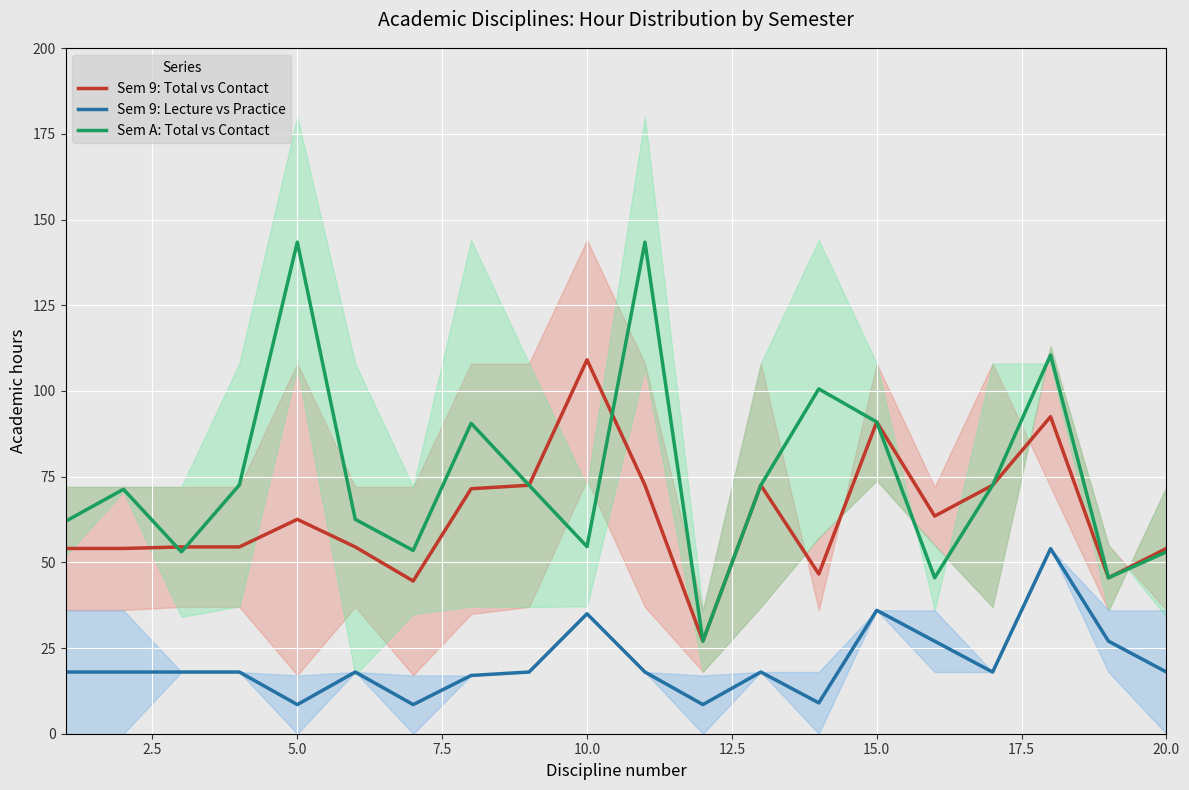

True or false: Sem 9: Lecture vs Practice and Sem A: Total vs Contact intersect in this chart.

False